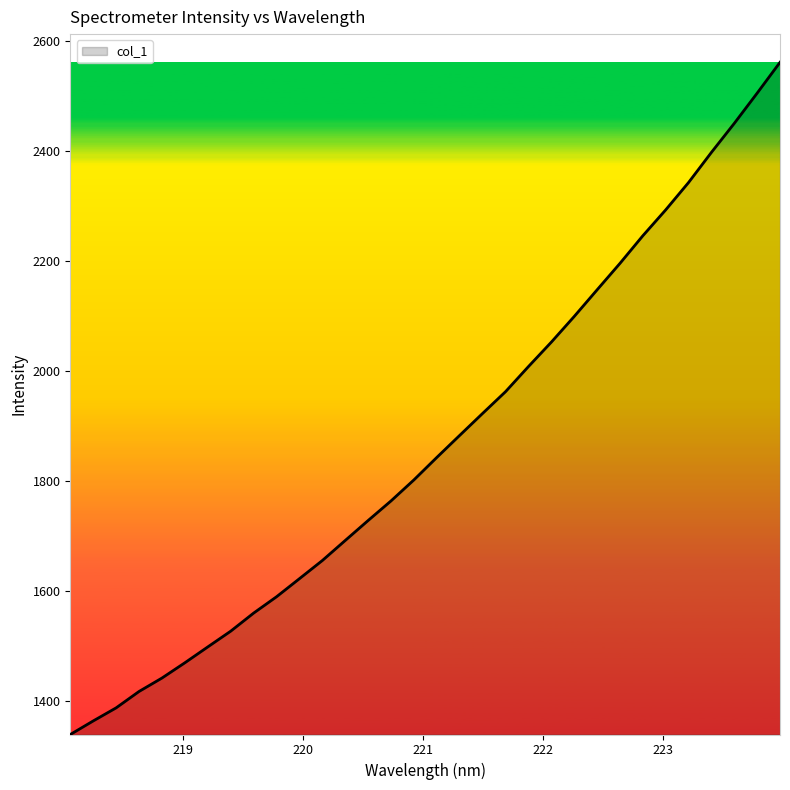

Count the number of data series in this chart.

1